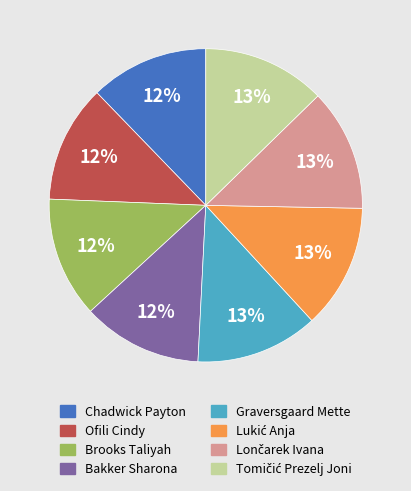

Approximately how many times larger is the value at Brooks Taliyah compared to Ofili Cindy?

1.0